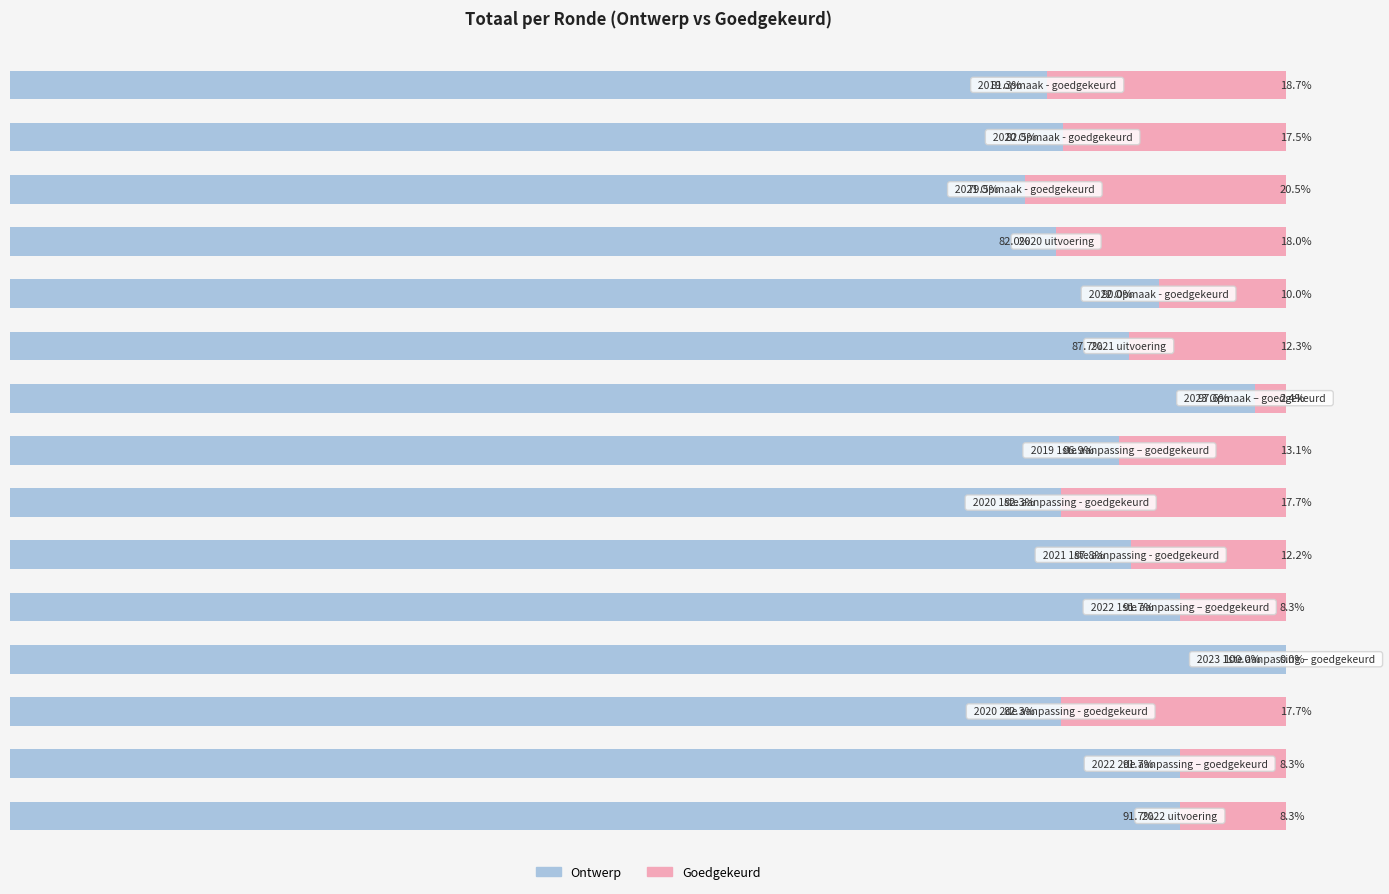

What are all the series names shown in the legend?

Ontwerp, Goedgekeurd